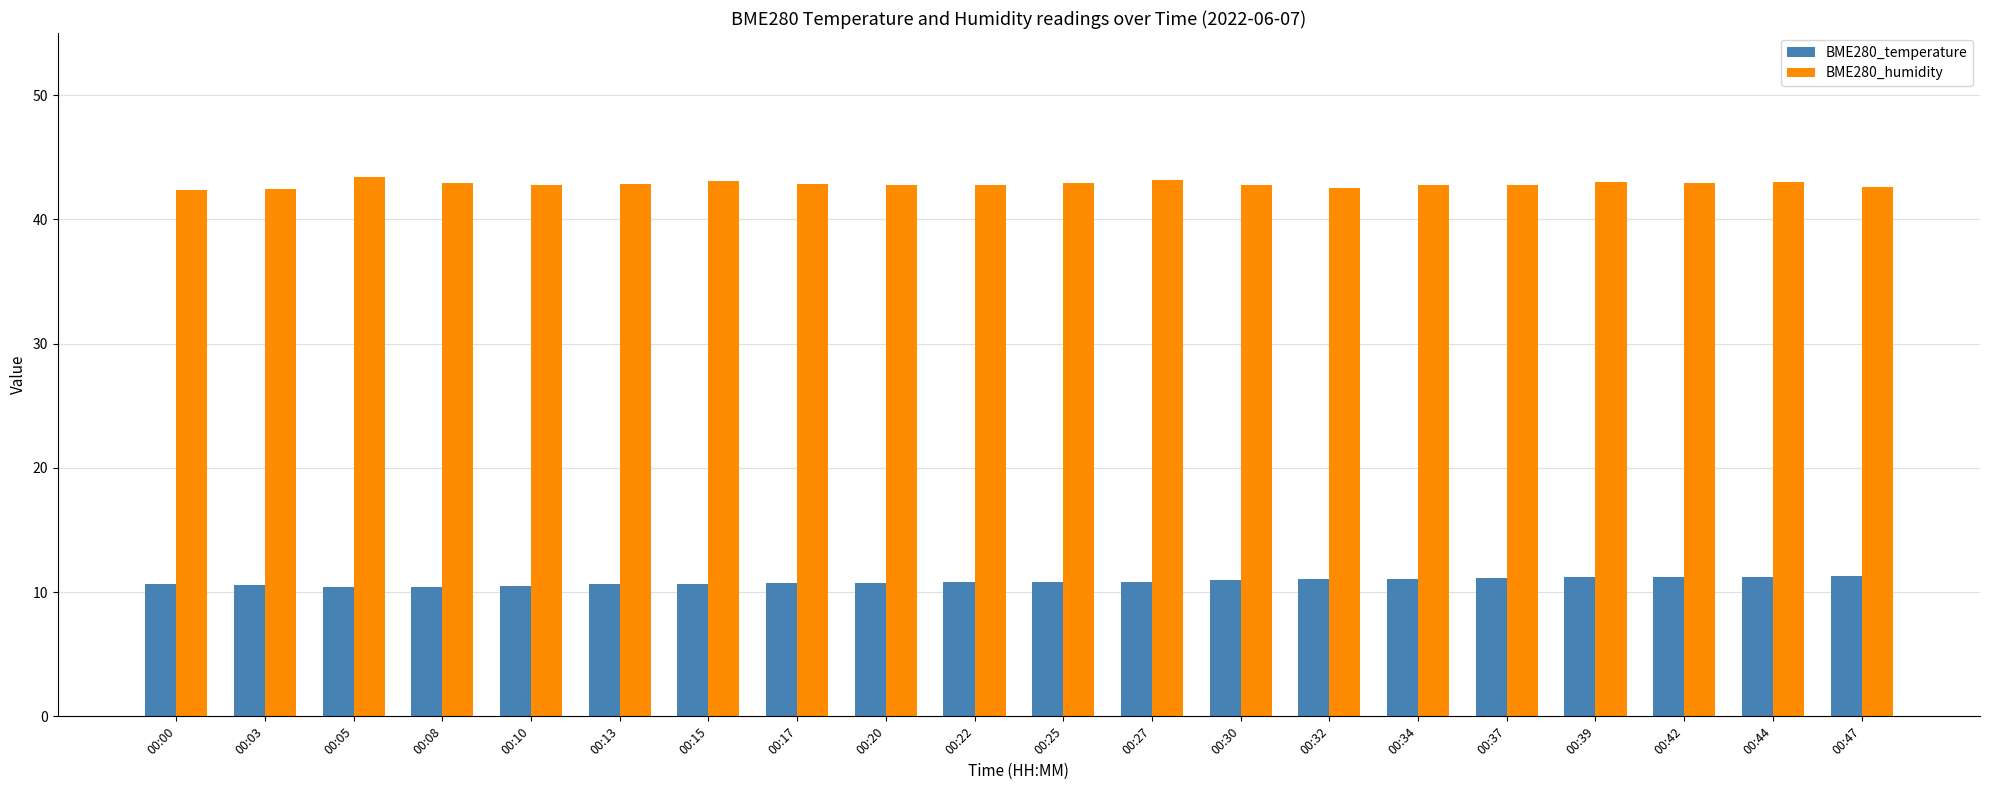

Rank the series at 00:20 from lowest to highest value.

BME280_temperature, BME280_humidity